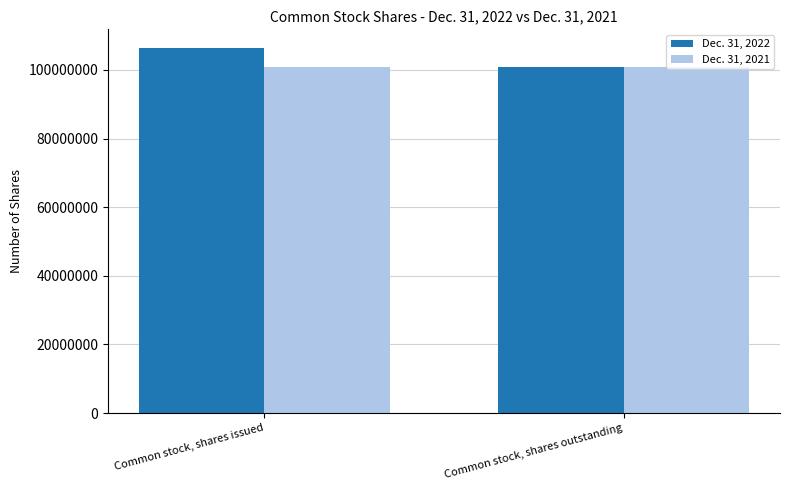

What is the sum of the Dec. 31, 2021 values at Common stock, shares issued and Common stock, shares outstanding?

201431472